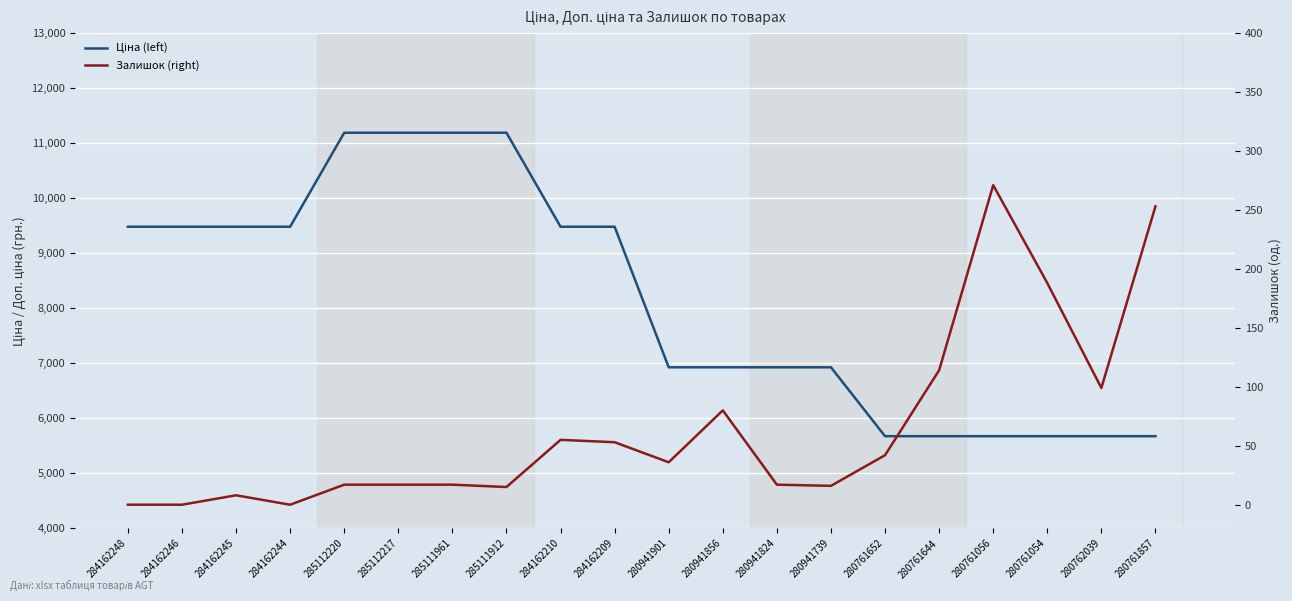

How many categories are shown in the chart?

20